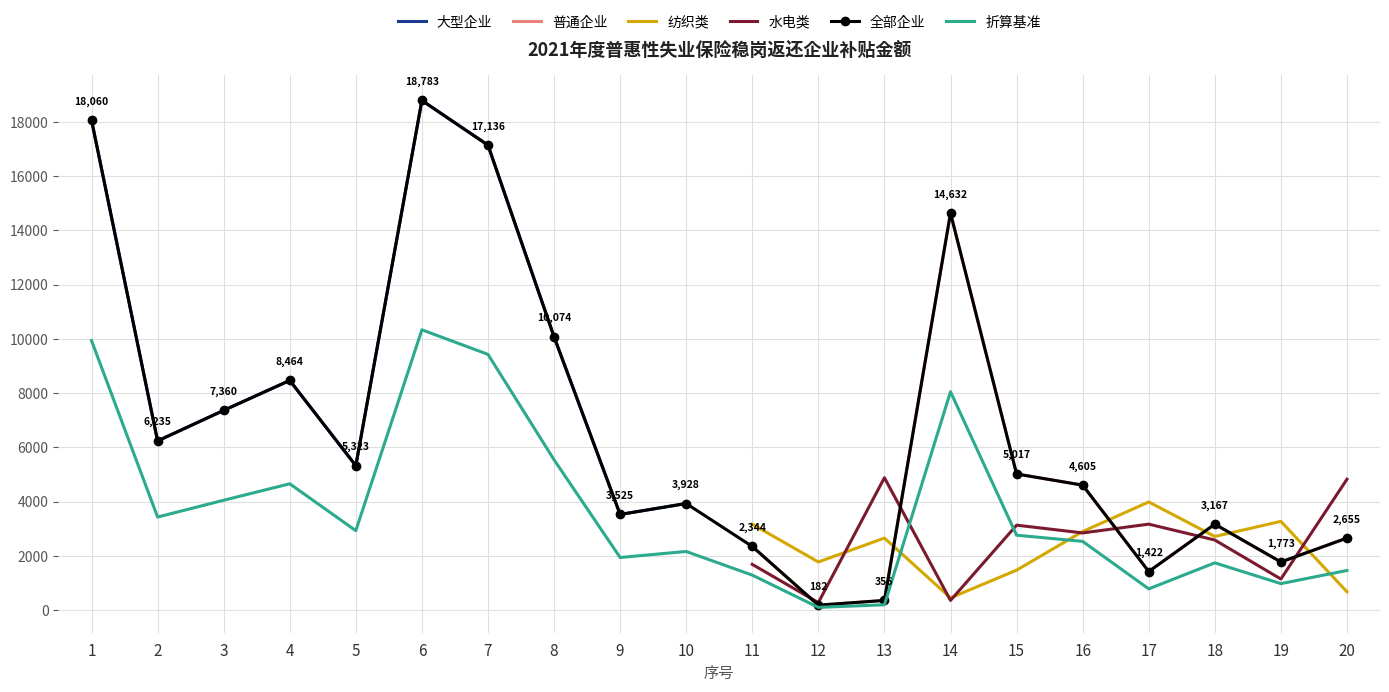

True or false: 大型企业 has a value of -13127.1 at 17.

False